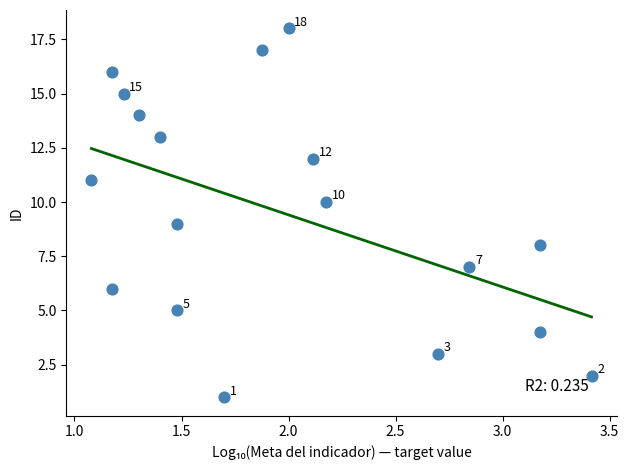

What is the range of Y values (max minus min)?

17